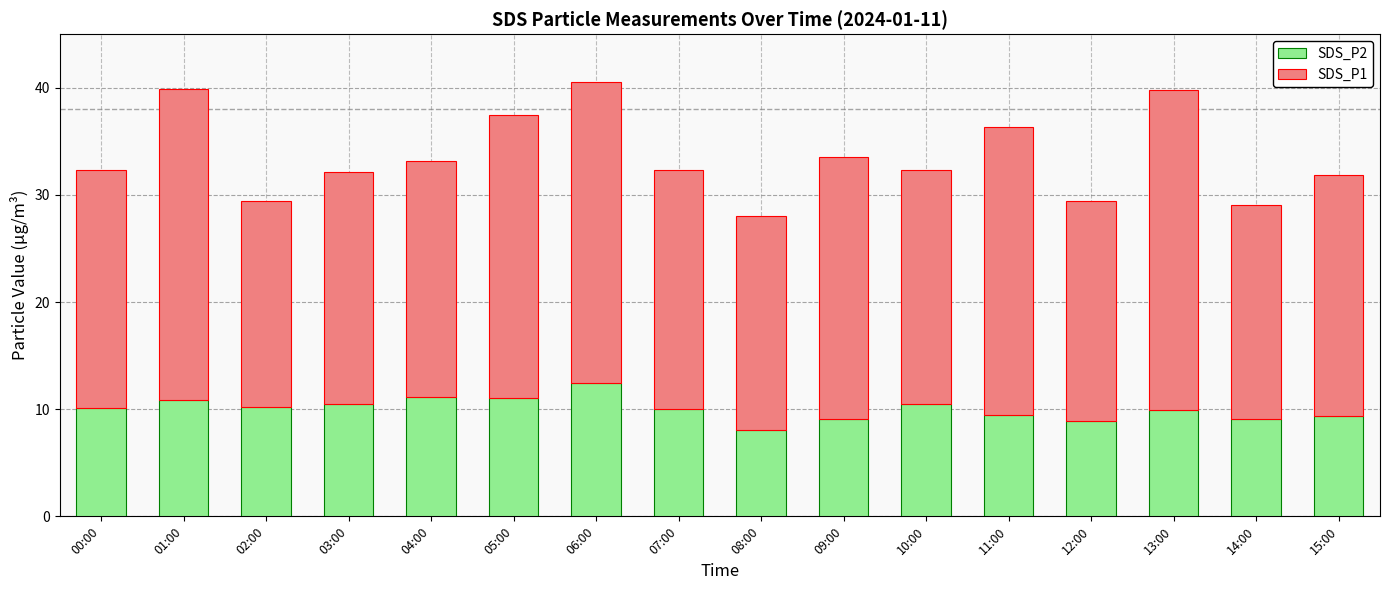

What is the lowest value of the SDS_P2 series?

8.1